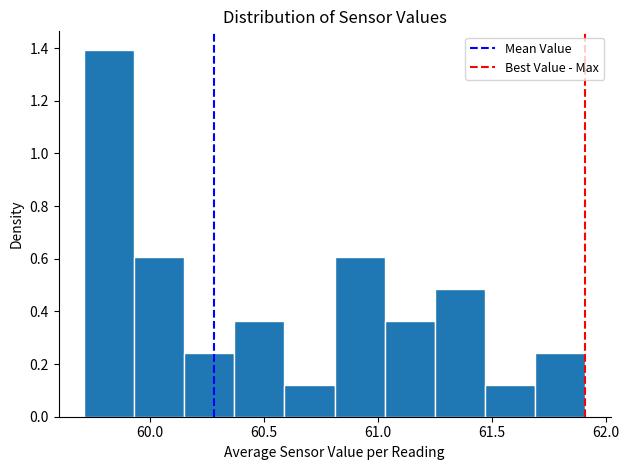

Which range on the x-axis has the tallest bar?

59.71 to 59.93